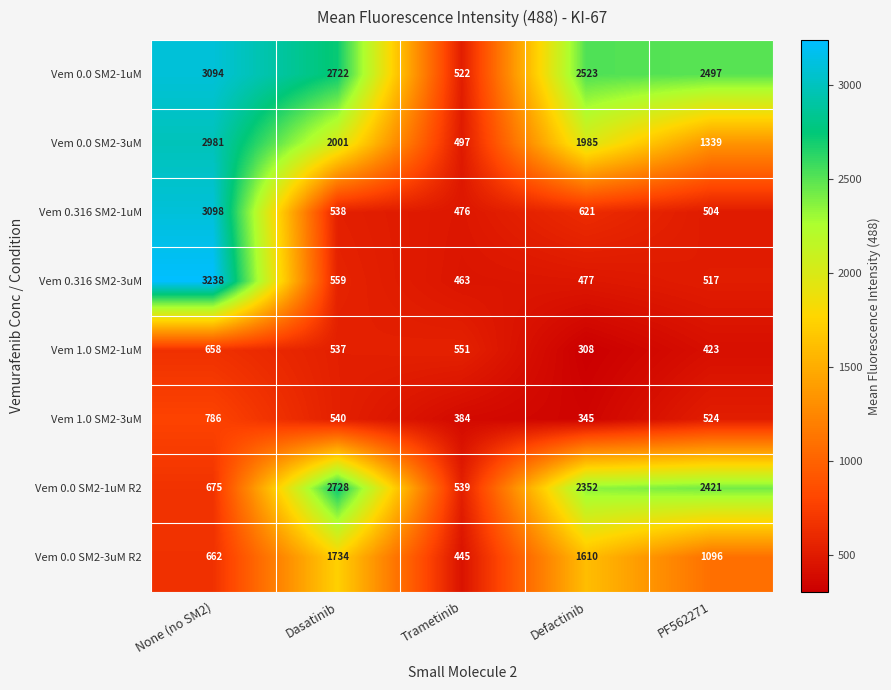

What is the maximum value shown in the chart?

3238